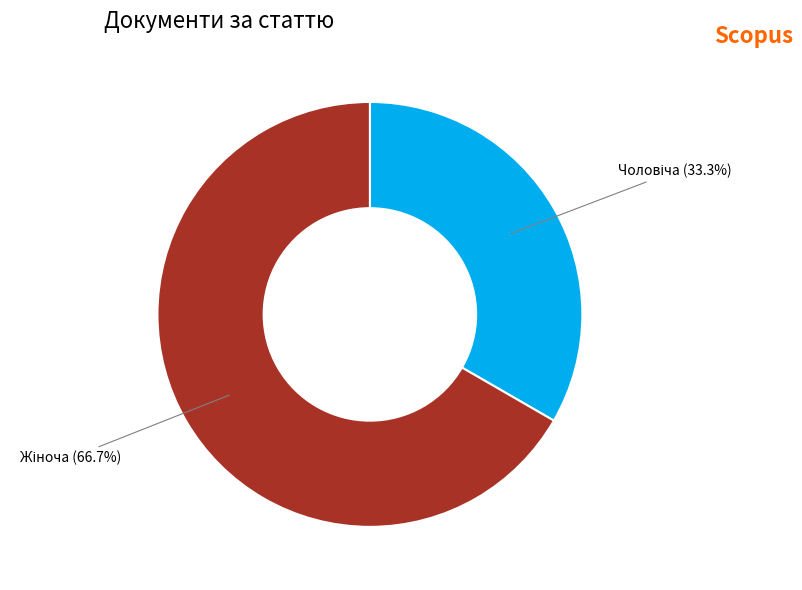

Is there a majority slice in this chart?

Yes